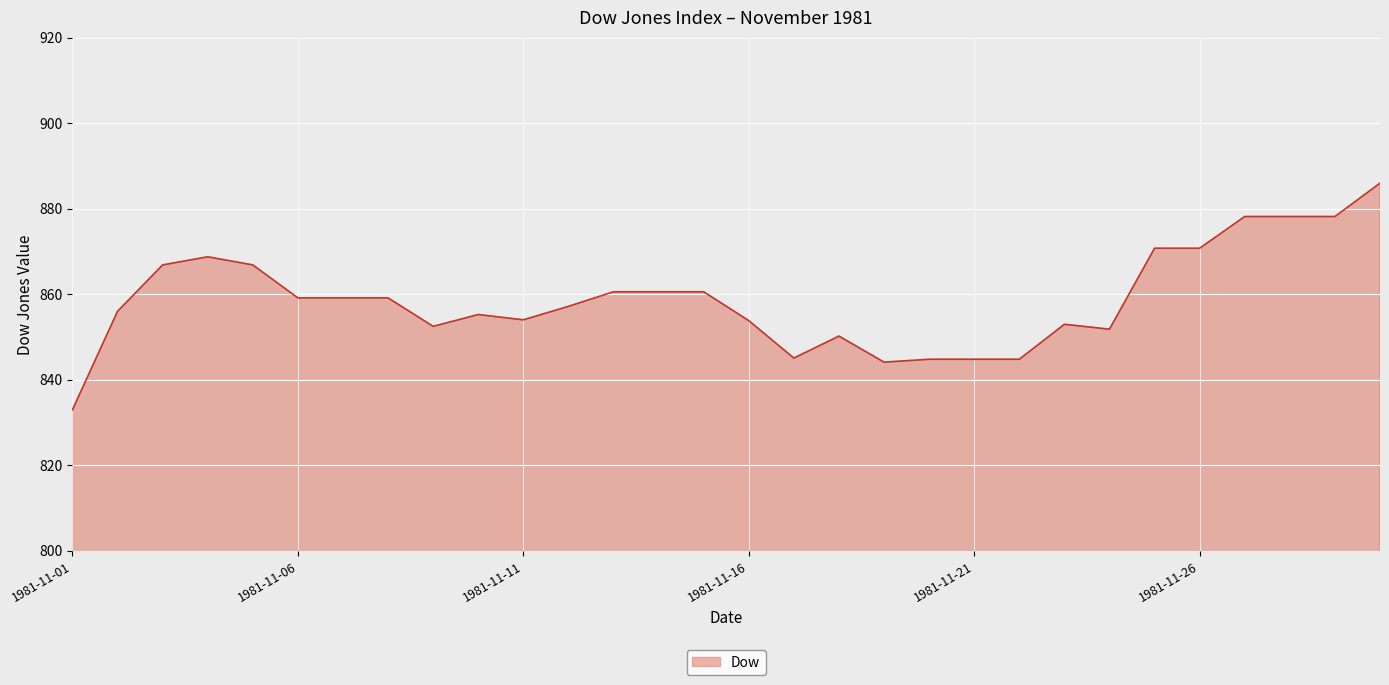

What is the maximum value shown in the chart?

885.9